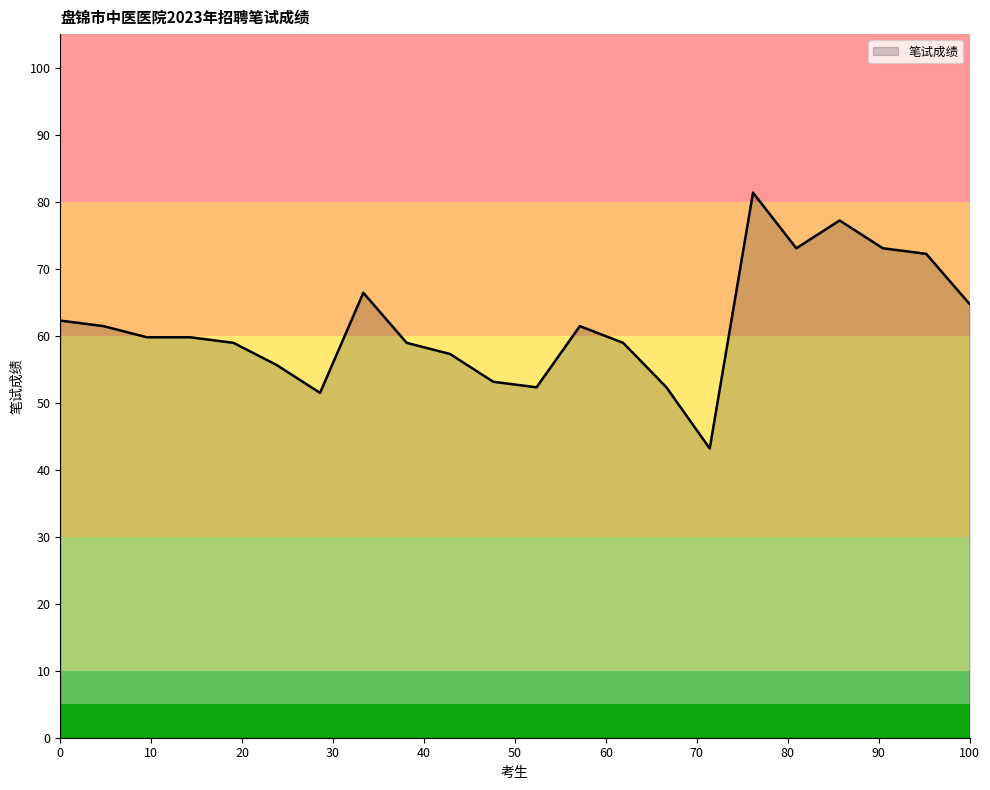

What is the difference between the maximum and minimum values?

38.2